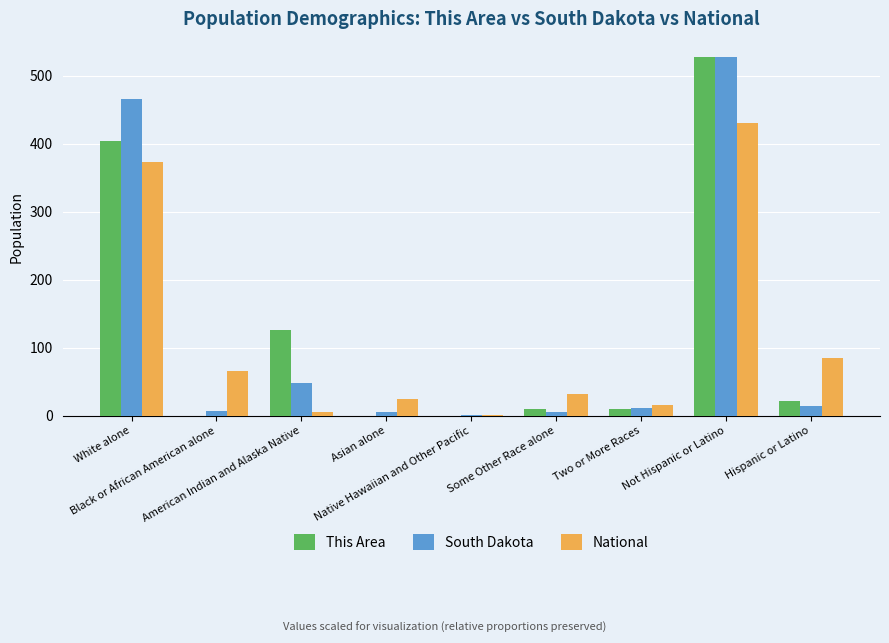

At which category is the sum across all series the highest?

Not Hispanic or Latino